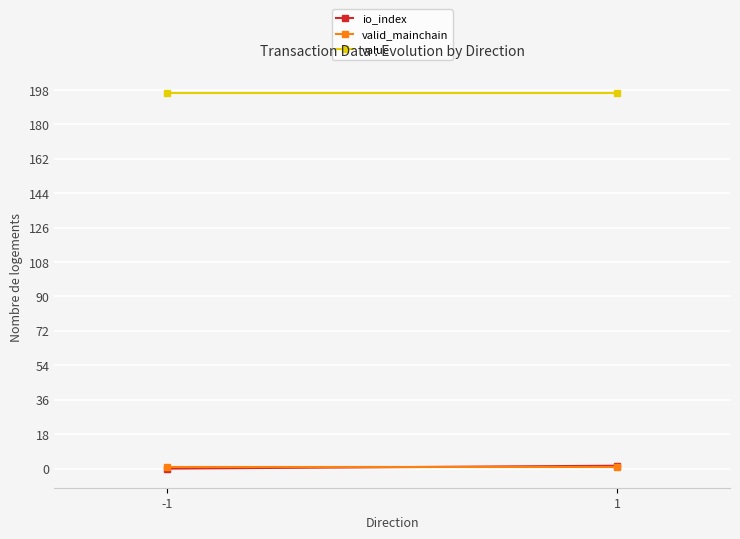

Reading right to left, transcribe all the data shown in this chart.

io_index: 1.5	0.0
valid_mainchain: 1.0	1.0
value: 196.4	196.4